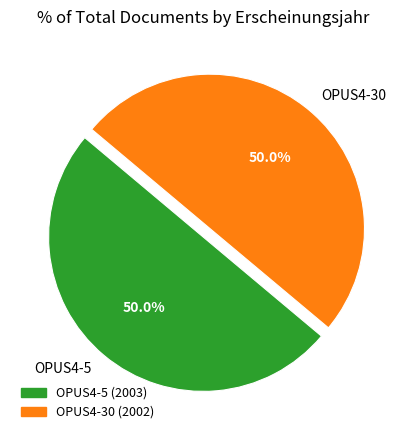

To the nearest percent, what percentage of the pie is OPUS4-5?

50%